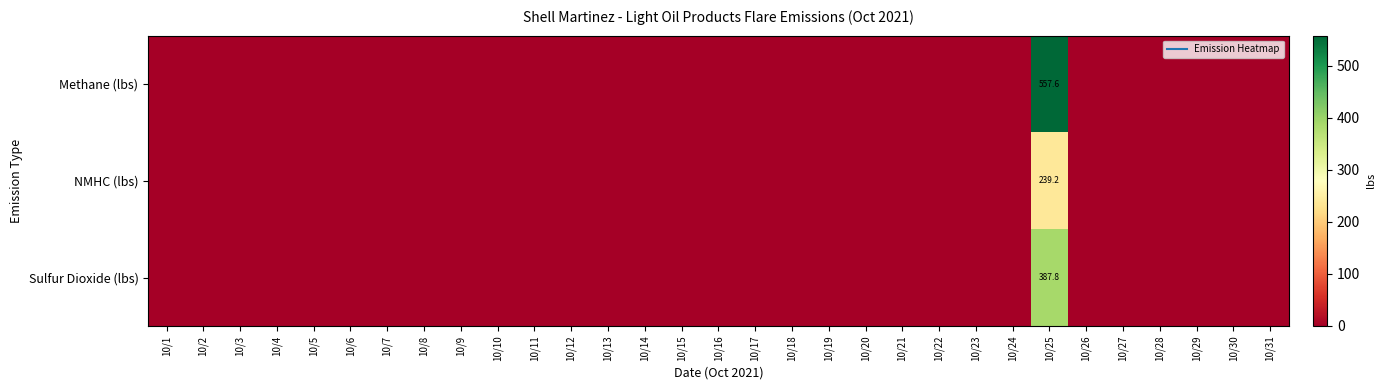

What is the average value of the Methane (lbs) series?

18.0